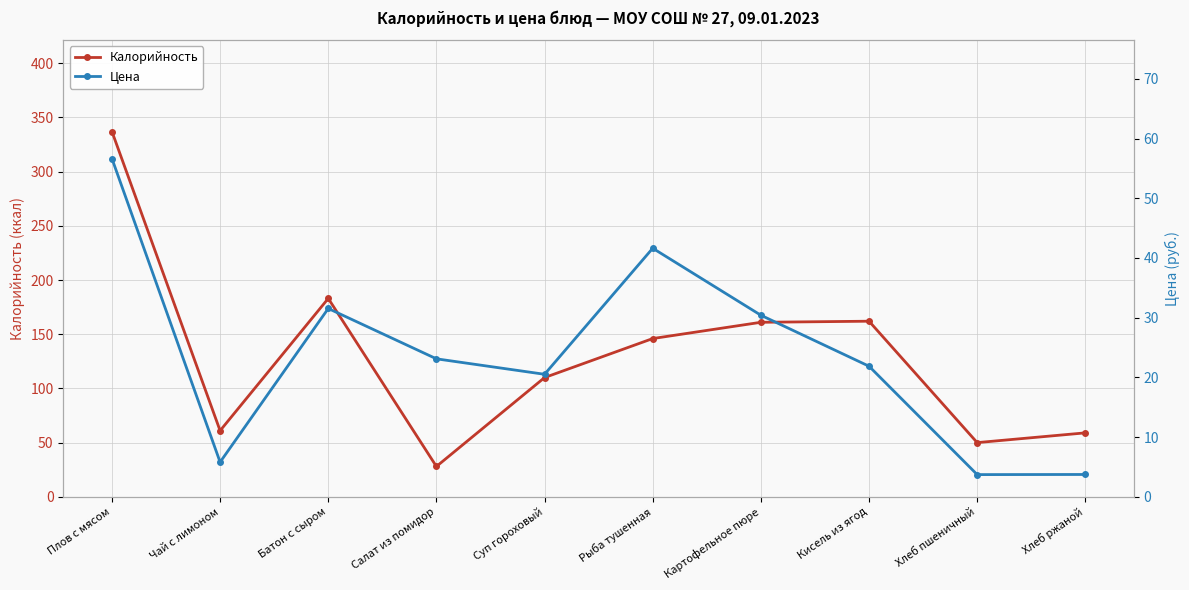

At how many categories does at least one series exceed 121?

5